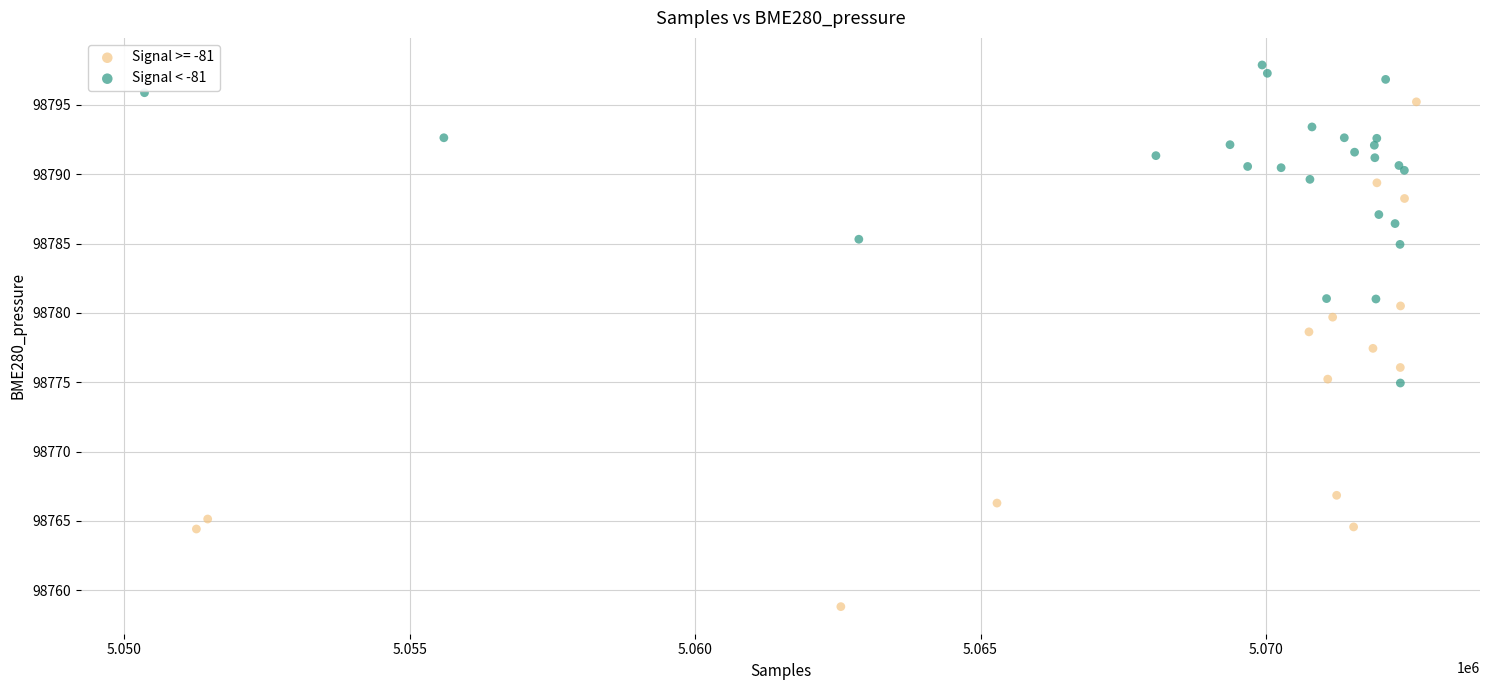

Which series has the widest spread of Y values?

Signal >= -81